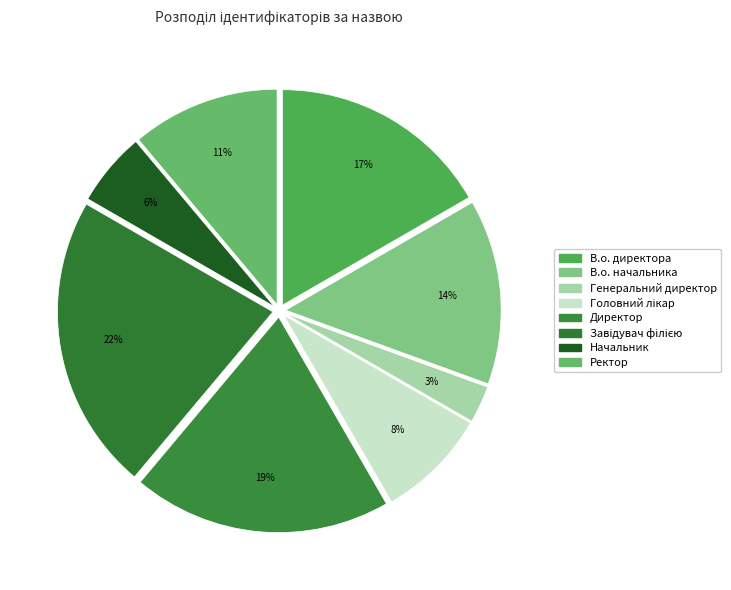

How many segments does this pie chart have?

8